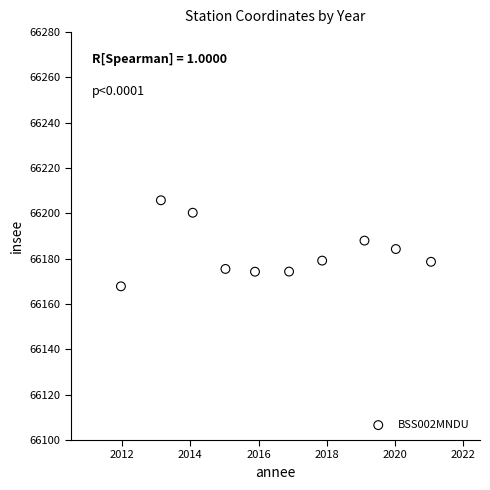

What is the average X value?

2016.5